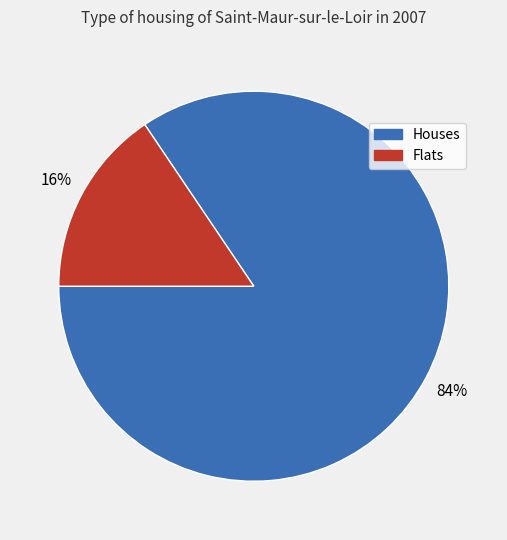

True or false: Flats accounts for 16% of the total.

True